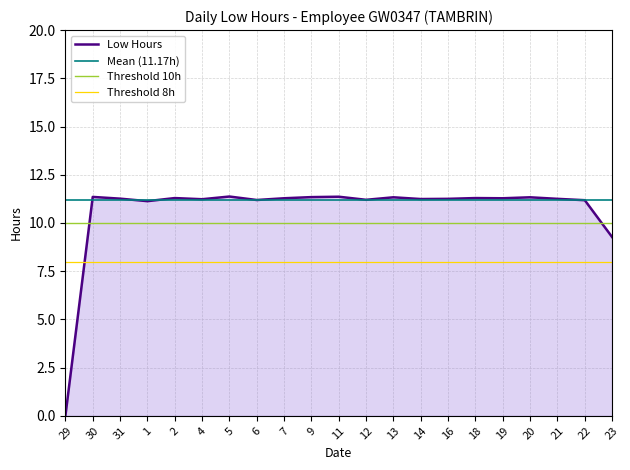

True or false: Mean (11.17h) and Threshold 8h intersect in this chart.

False